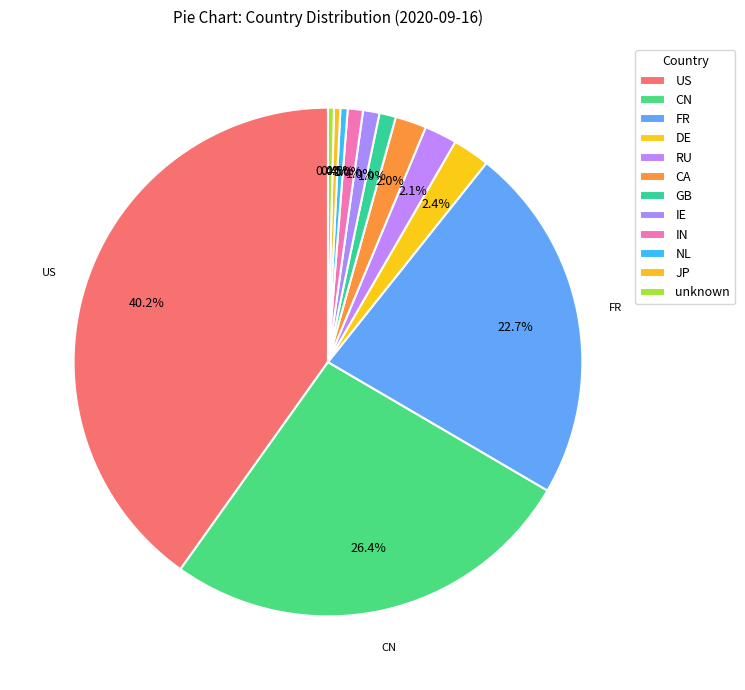

What percentage is NOT represented by CN?

73.6%